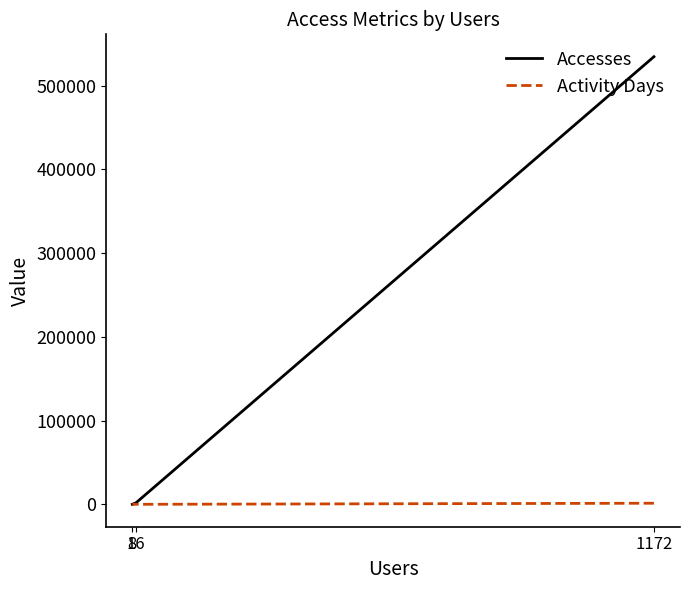

Between 8 and 16, which is larger?

16